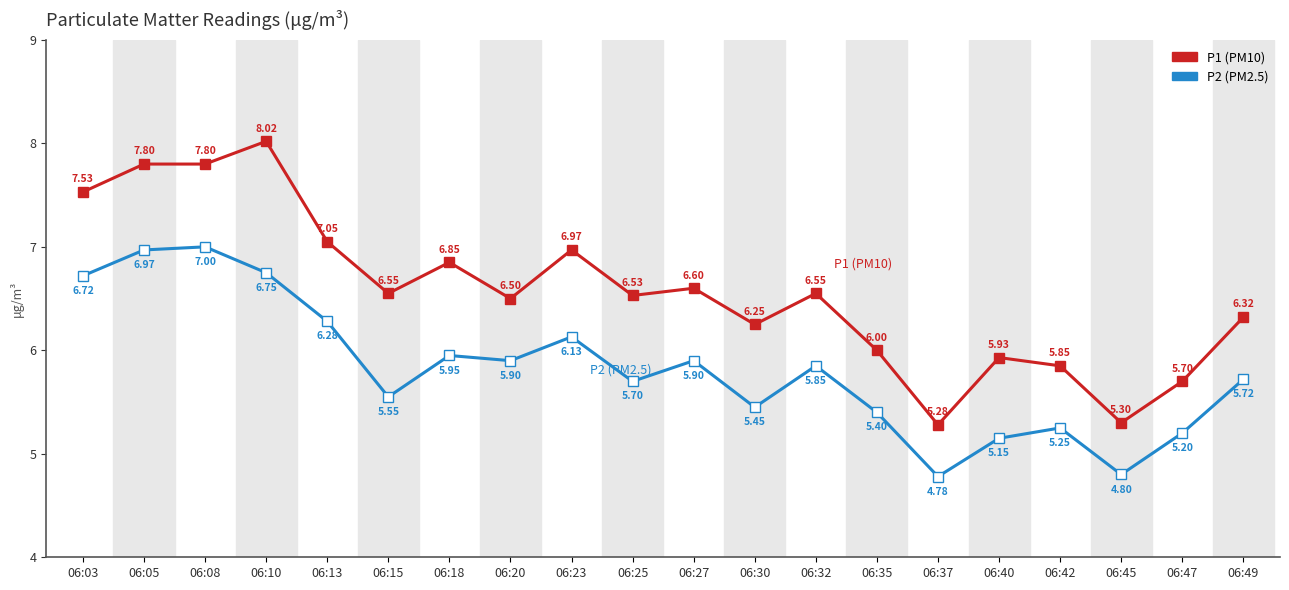

True or false: P2 (PM2.5) and P1 (PM10) intersect in this chart.

False